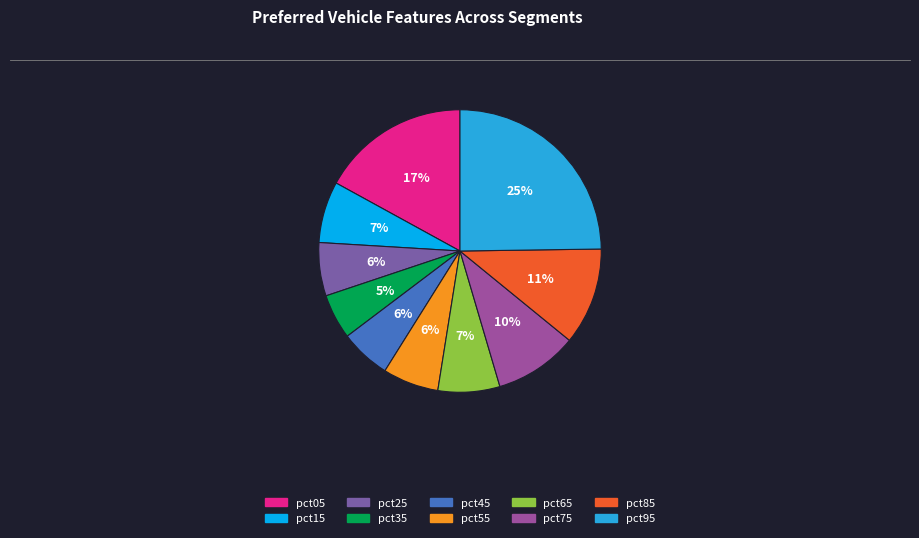

To the nearest percent, what is the combined percentage of pct65 and pct75?

17%